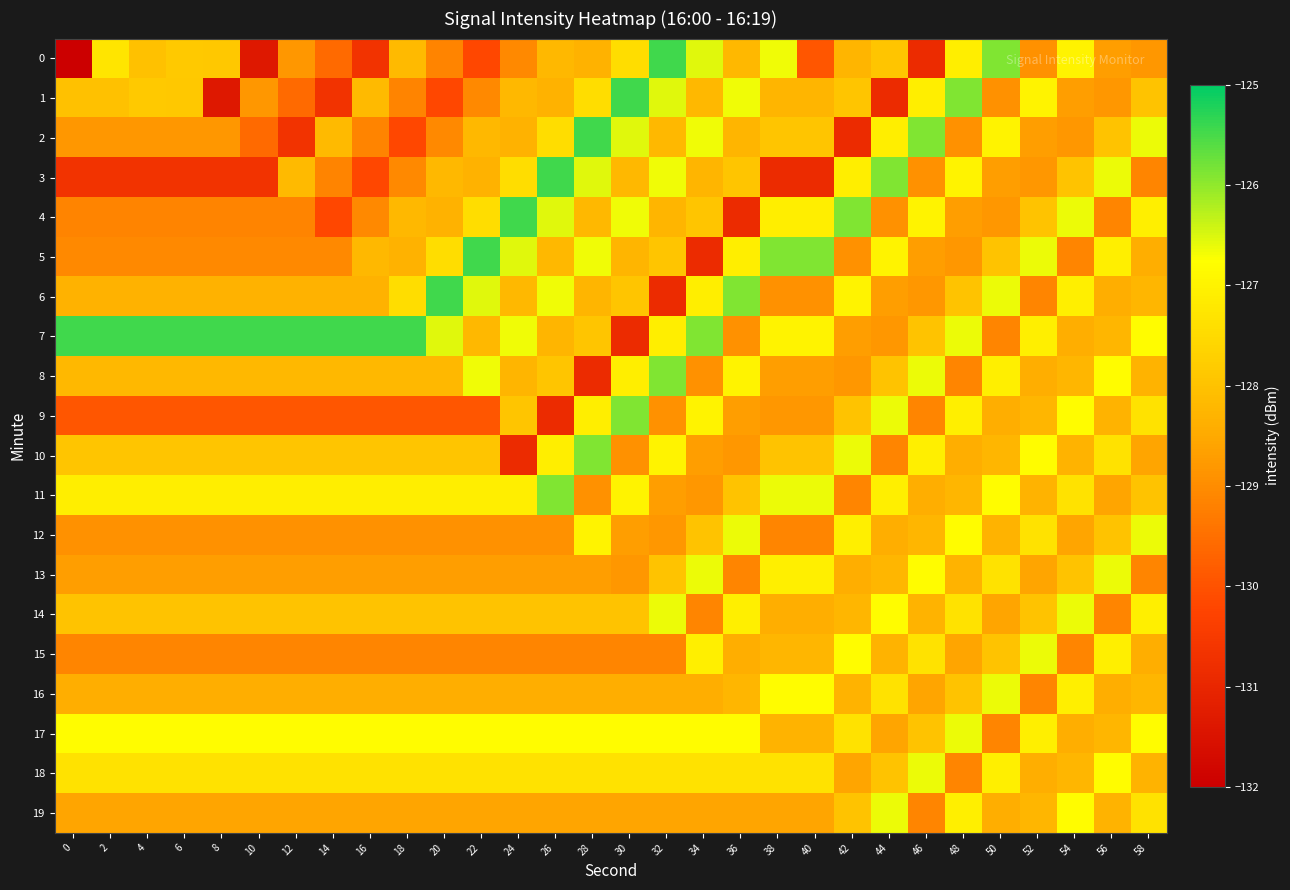

What is the spread (max minus min) of values at 40?

5.0